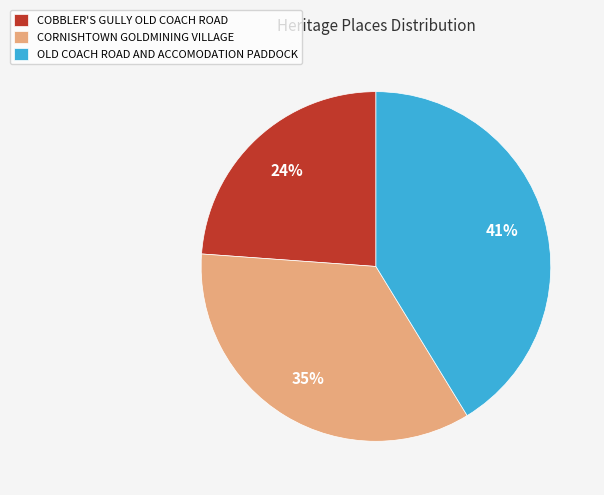

Approximately how many times larger is the value at OLD COACH ROAD AND ACCOMODATION PADDOCK compared to CORNISHTOWN GOLDMINING VILLAGE?

1.2